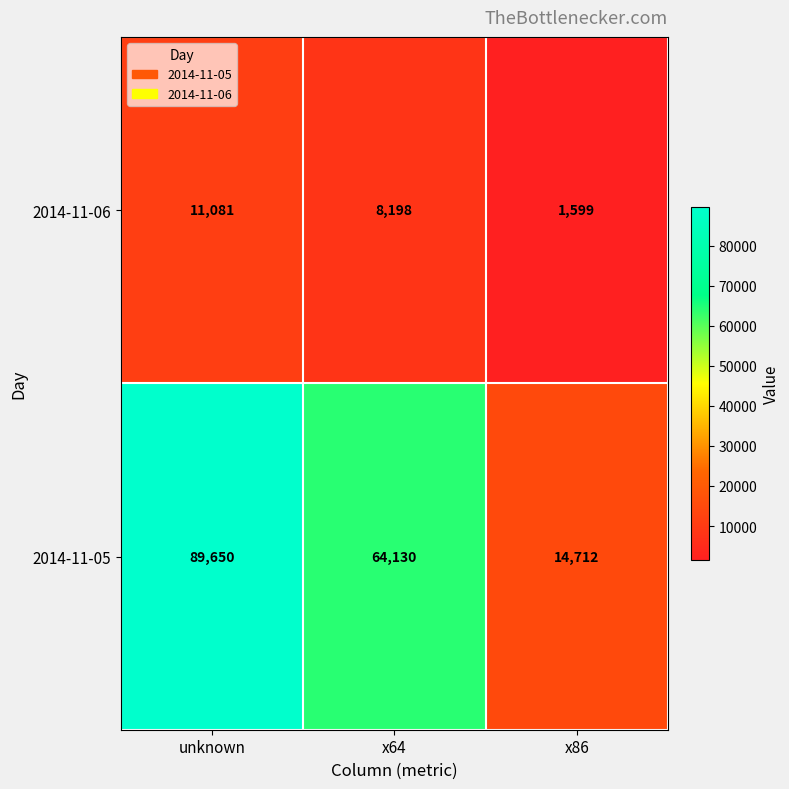

Between unknown and x64, which series saw the biggest shift?

2014-11-05